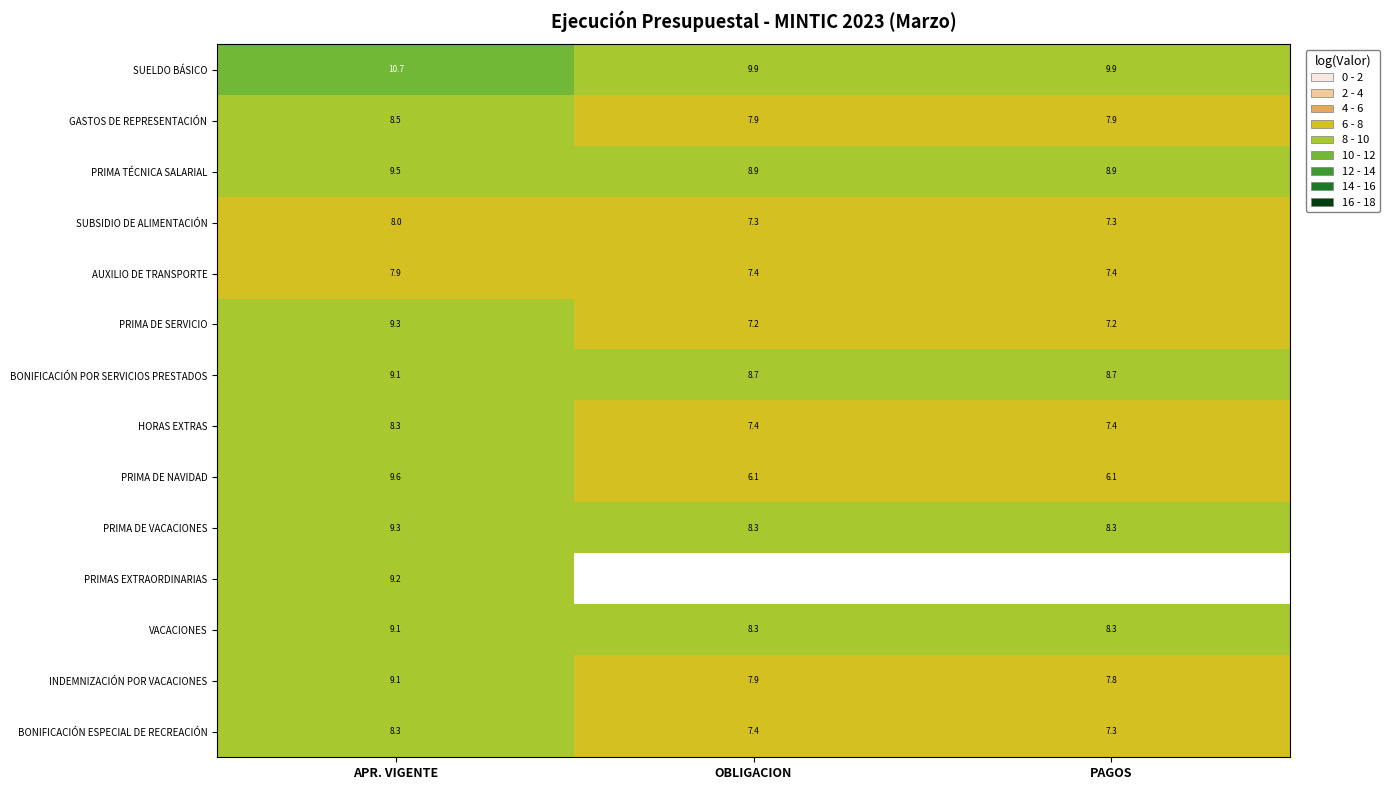

List the labels in order of INDEMNIZACIÓN POR VACACIONES value, largest first.

APR. VIGENTE, OBLIGACION, PAGOS